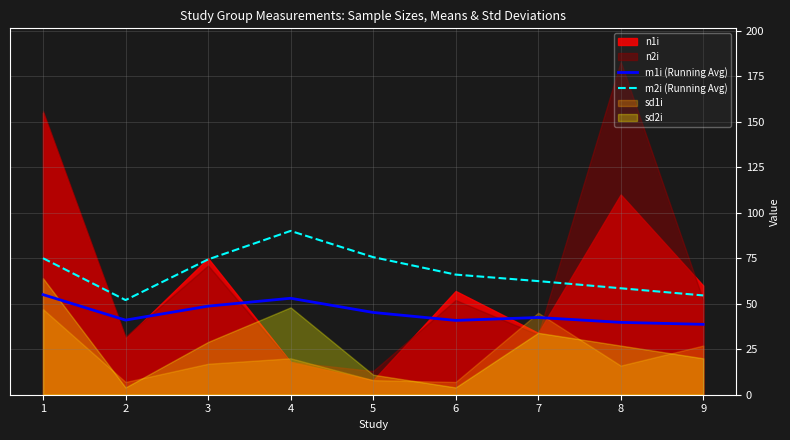

What is the lowest value of the m1i (Running Avg) series?

38.7